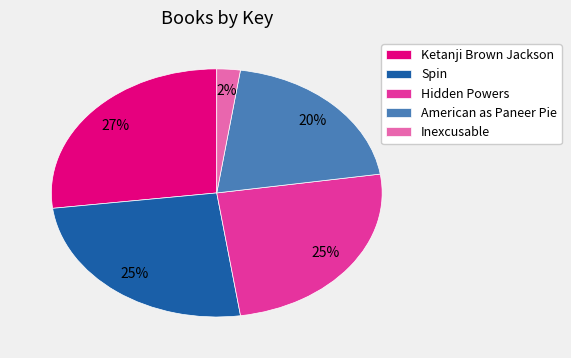

True or false: Spin accounts for 25% of the total.

True